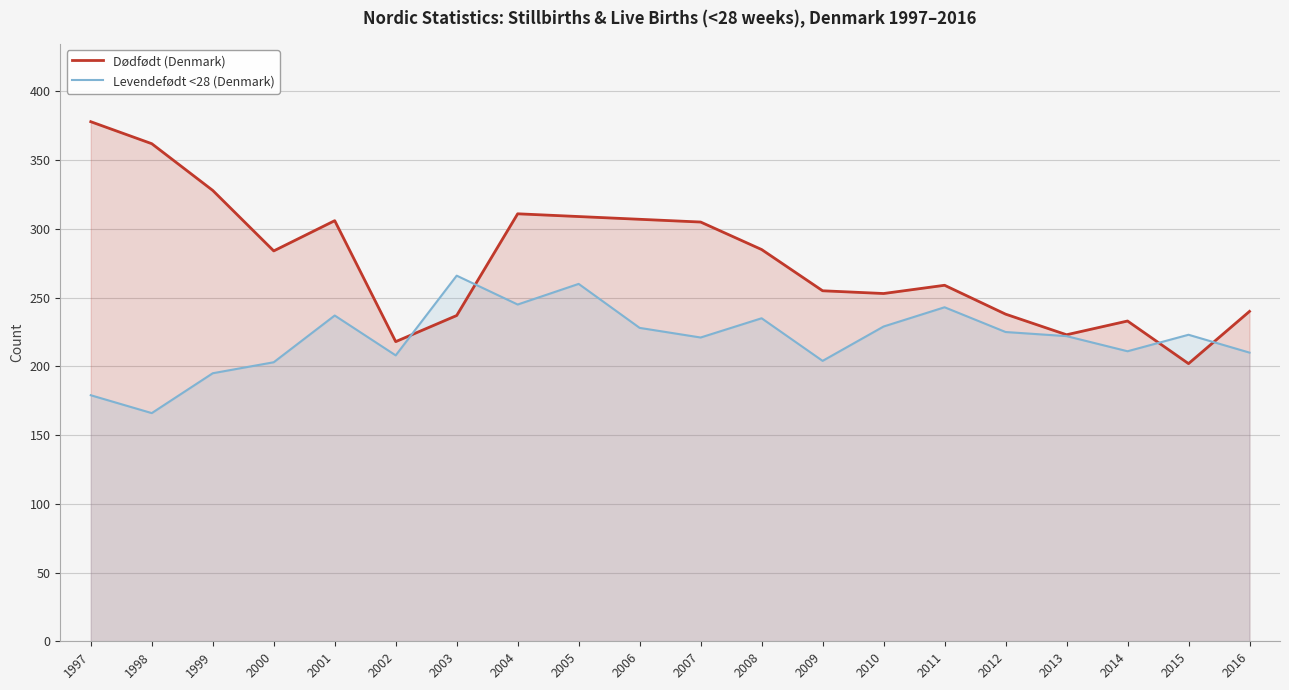

What is the difference between the Levendefødt <28 (Denmark) values at 2001 and 1998?

71